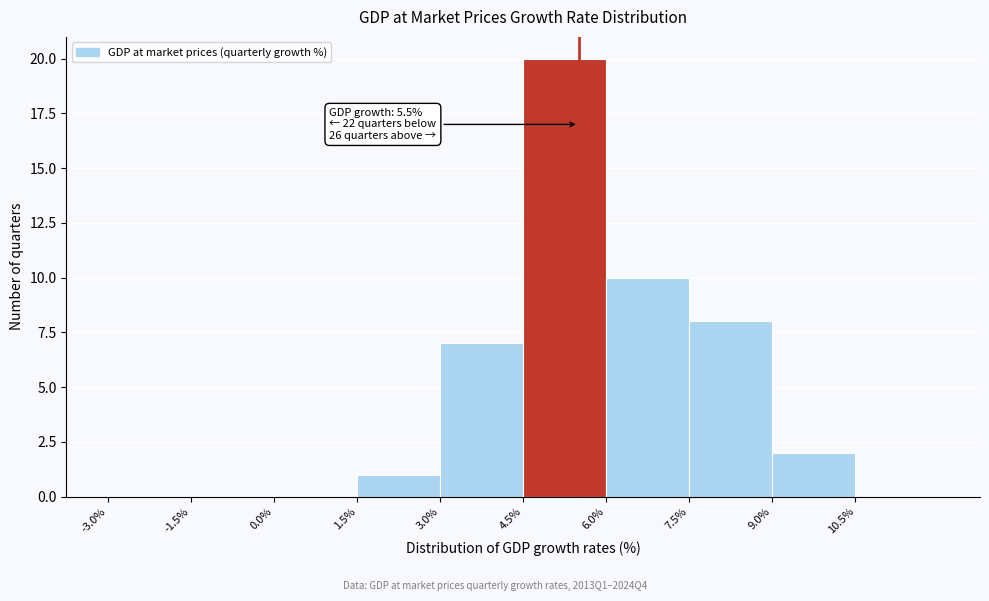

Which range on the x-axis has the tallest bar?

4.5 to 6.0